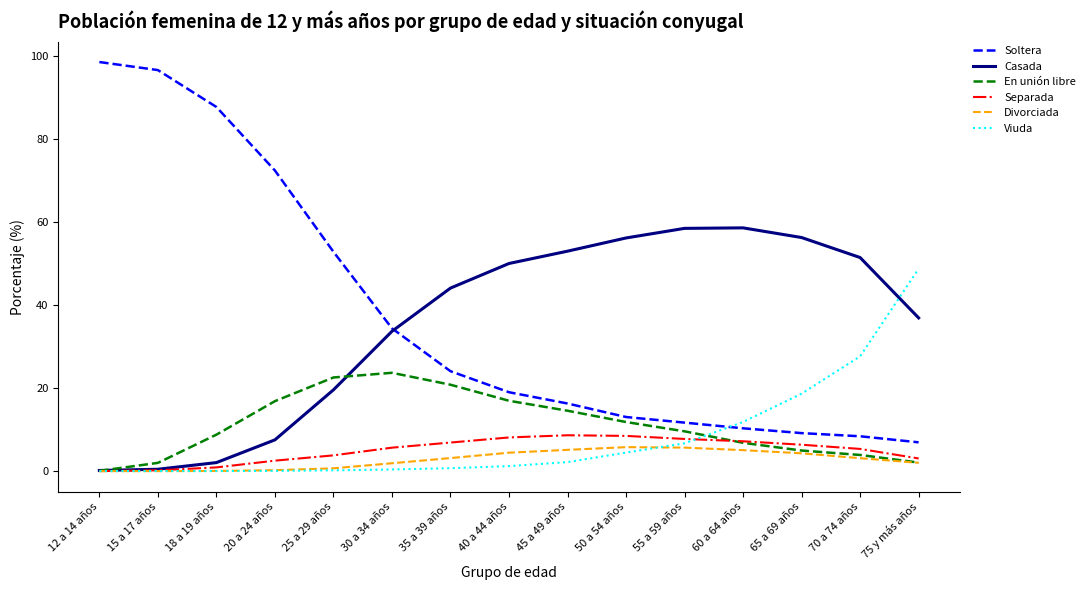

Which series changed the most between 50 a 54 años and 65 a 69 años?

Viuda